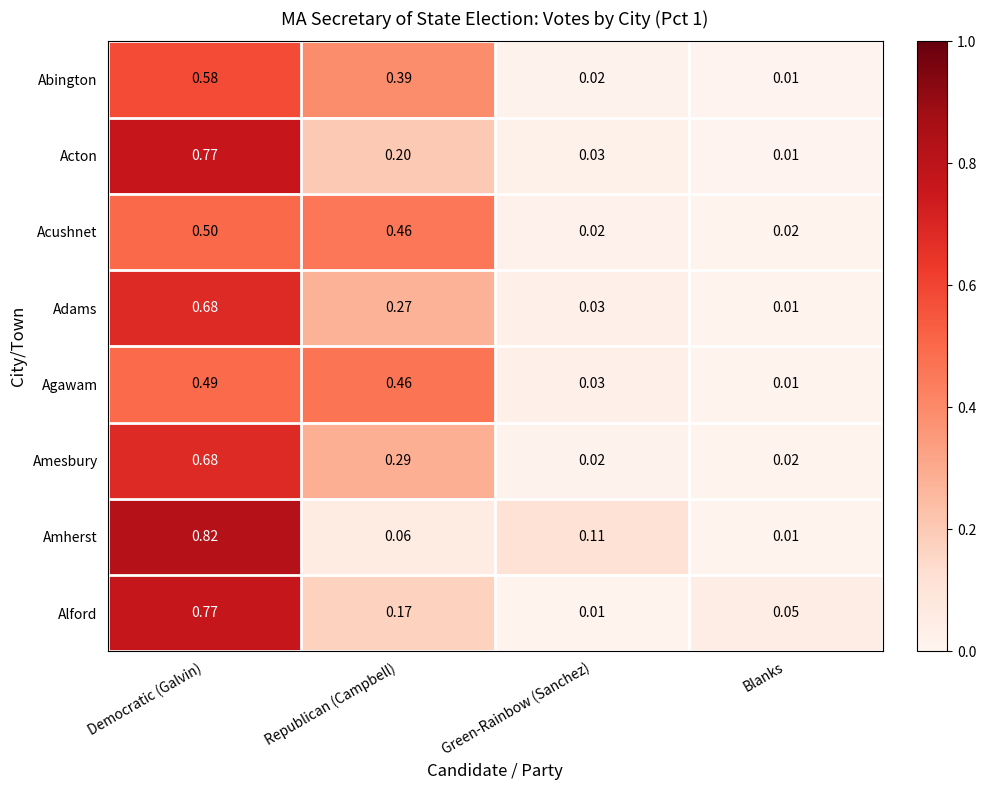

At which category does the chart reach its peak across all series?

Democratic (Galvin)